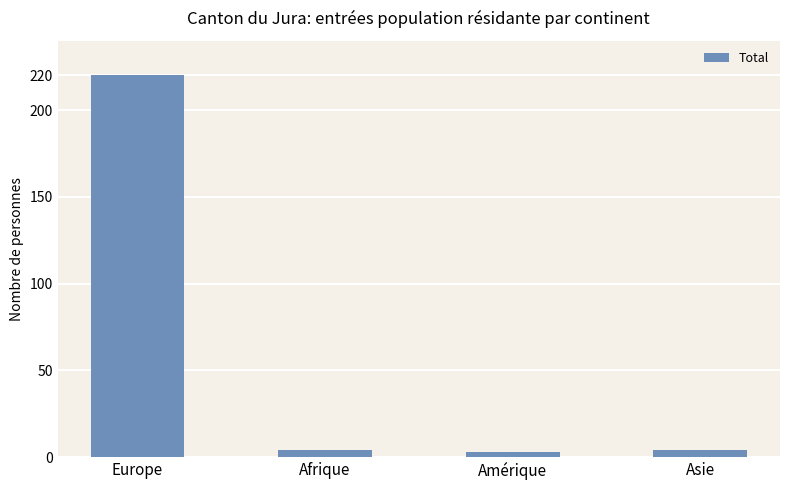

How many series are shown in this chart?

1